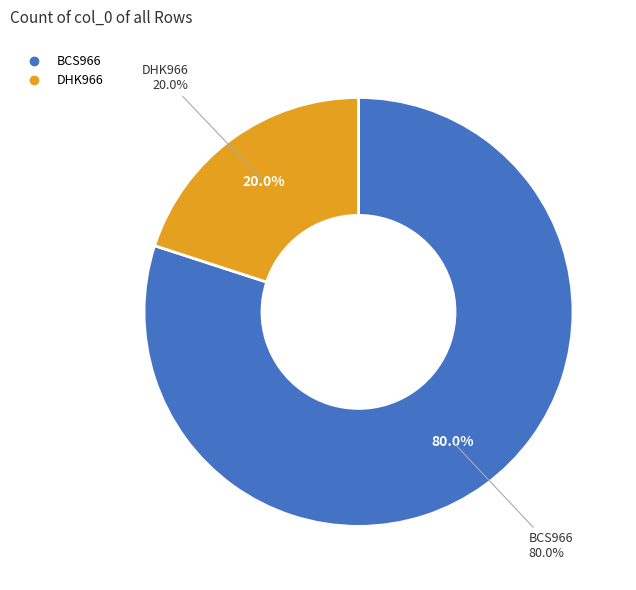

Between BCS966 and DHK966, which is larger?

BCS966